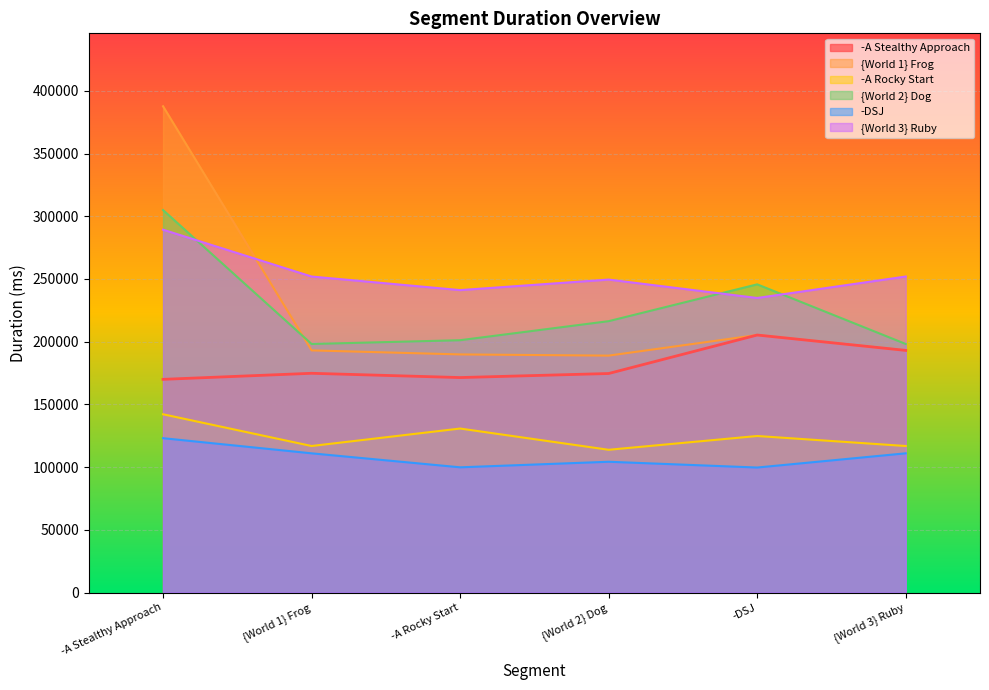

Which series ends up on top after the final intersection of {World 3} Ruby and {World 2} Dog?

{World 3} Ruby